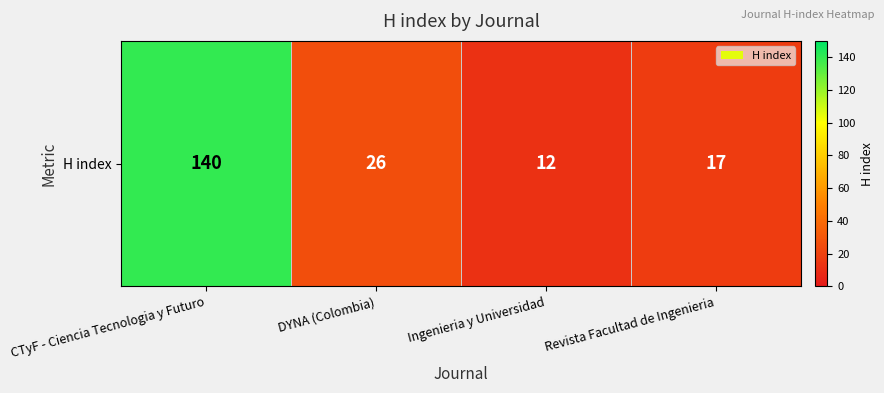

What is the change in value from Ingenieria y Universidad to Revista Facultad de Ingenieria?

+5